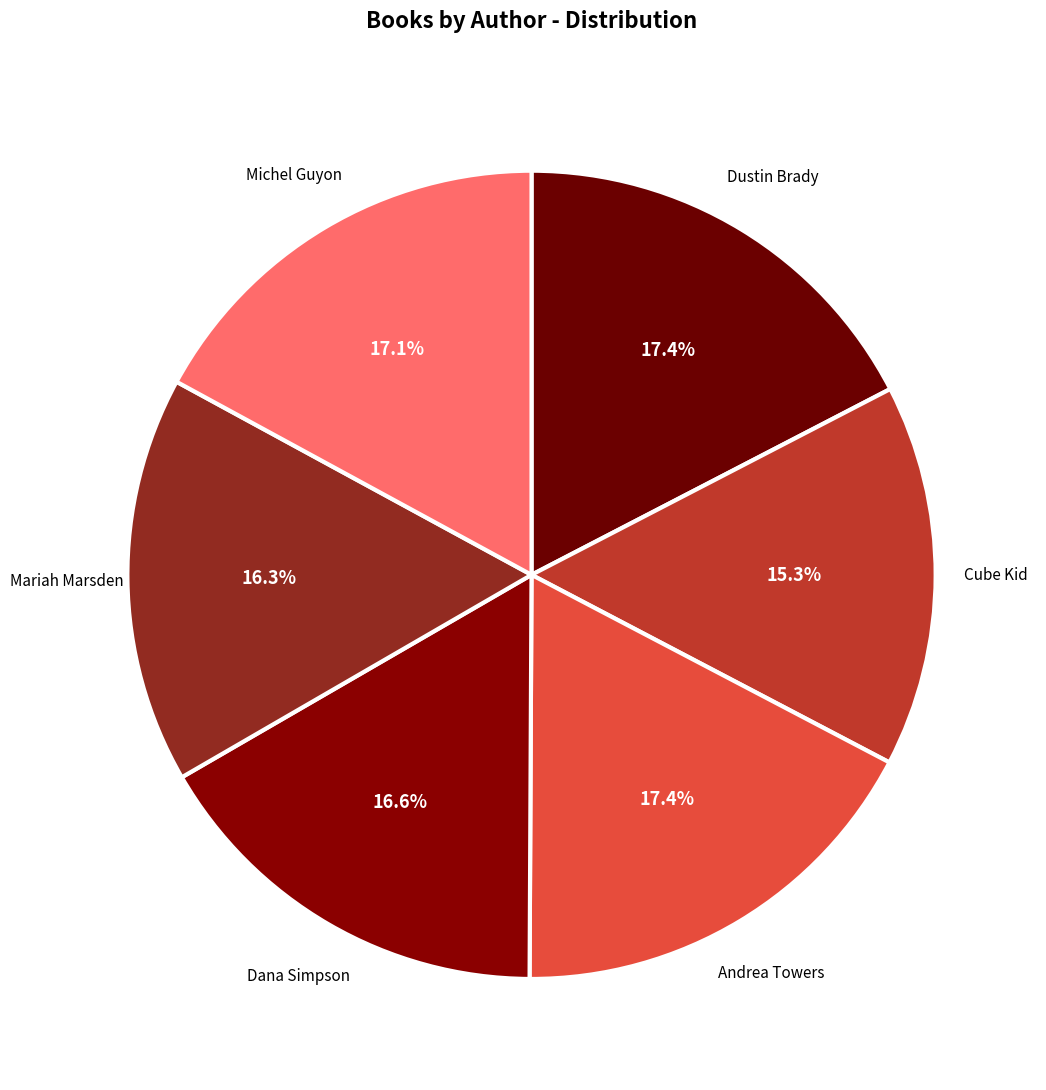

Count the number of slices in the pie.

6